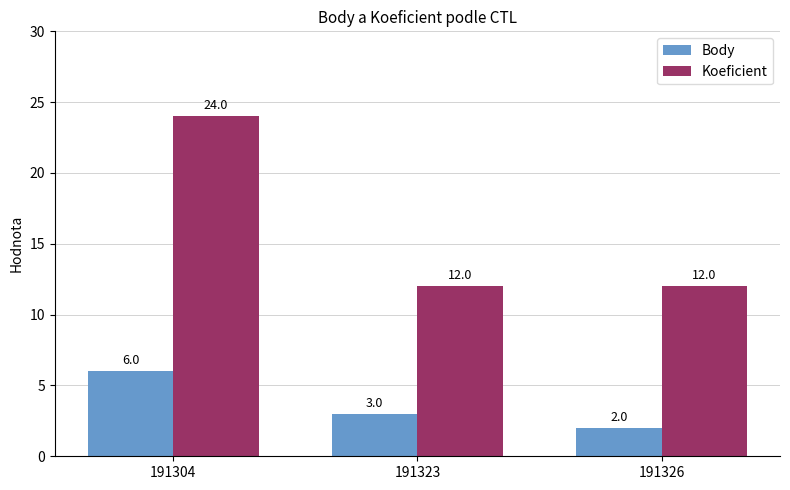

Reading left to right, extract all data points from this chart.

Body: 191304=6	191323=3	191326=2
Koeficient: 191304=24	191323=12	191326=12